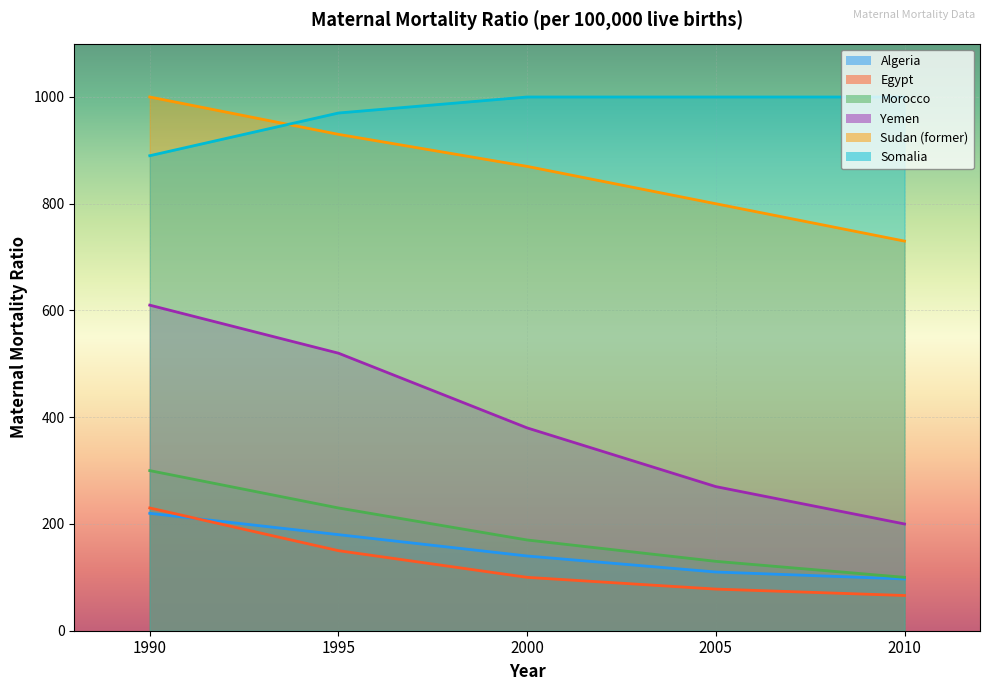

What is the difference between the Yemen values at 2010 and 2000?

180